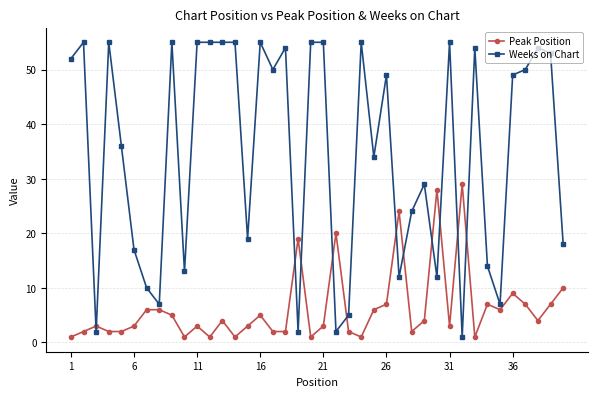

True or false: Weeks on Chart has more than 0 interior local peaks.

True